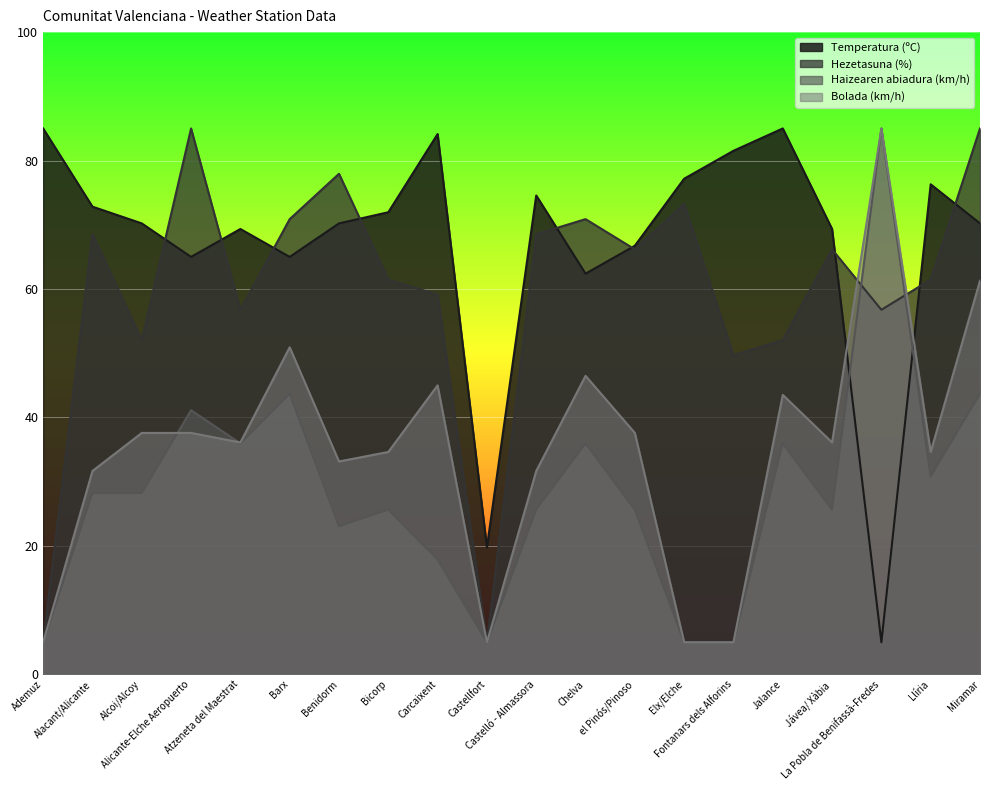

What is the total value across all series at Benidorm?

204.4